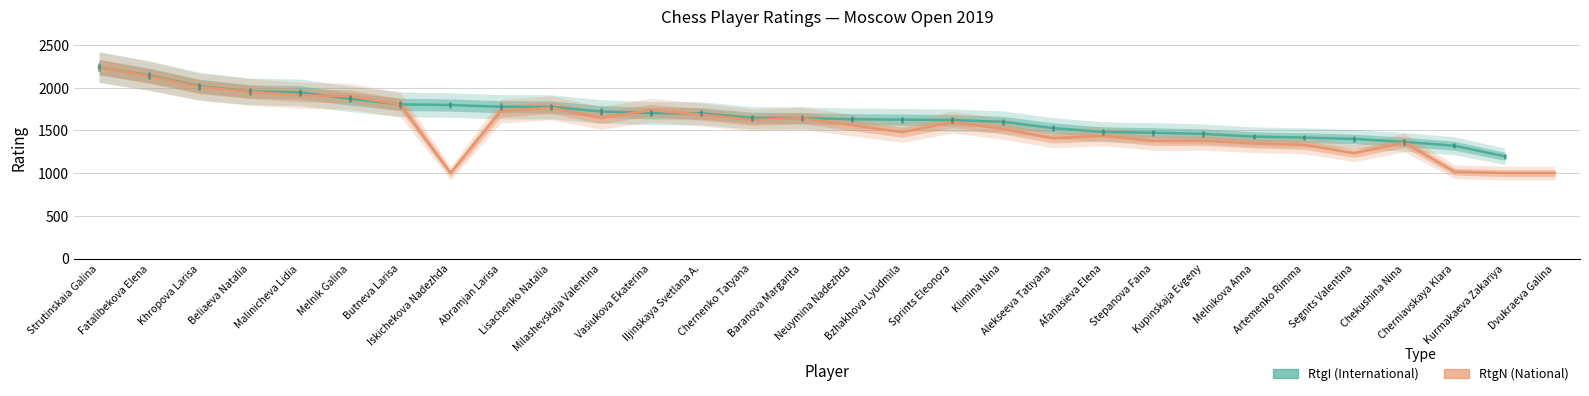

Rank the series at Segnits Valentina from highest to lowest value.

RtgI (International), RtgN (National)